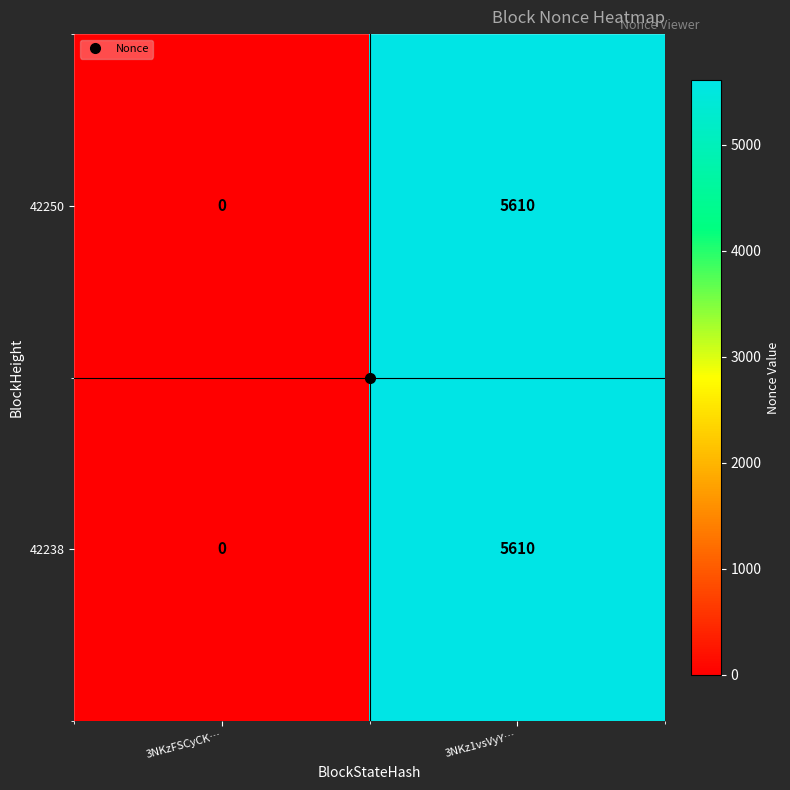

What is the average value of the 42250 series?

2805